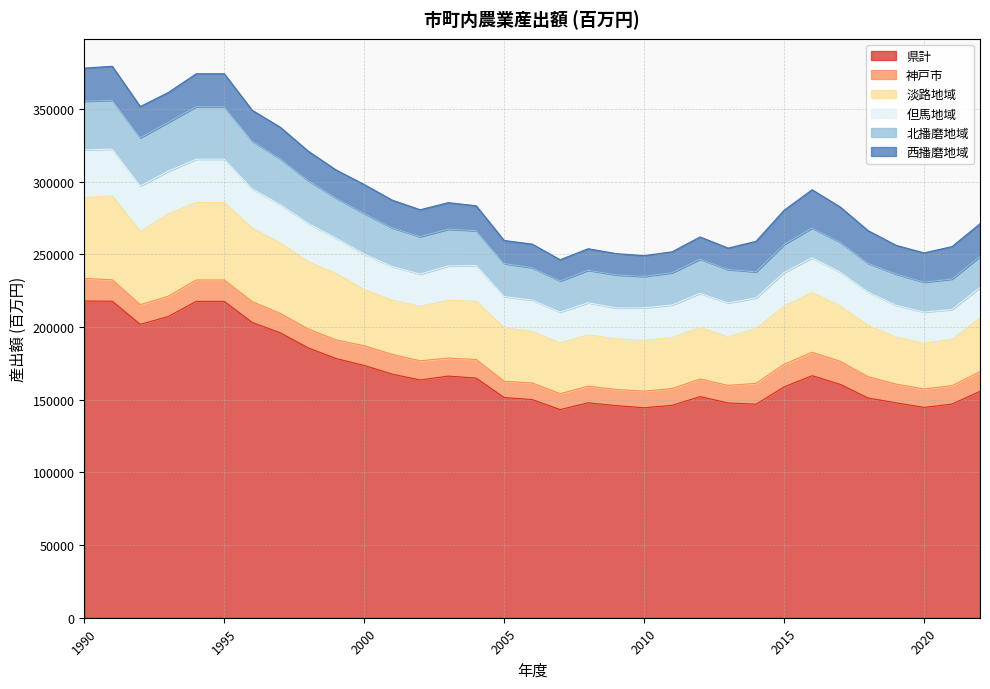

At which category is the sum across all series the highest?

1991